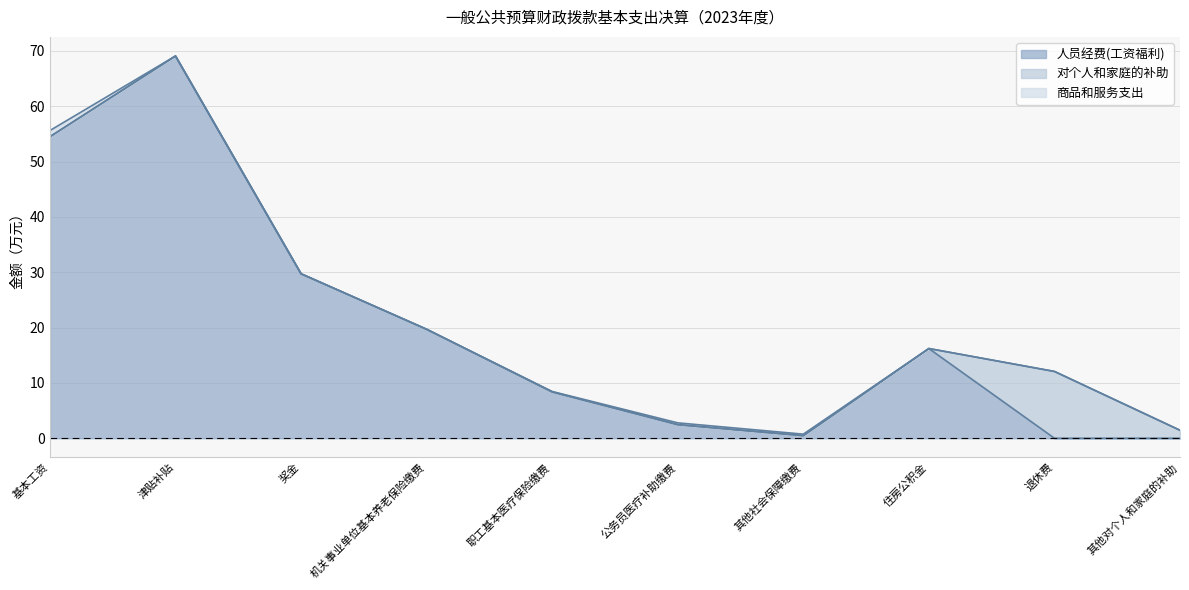

What is the label of the 3rd point from the right?

住房公积金